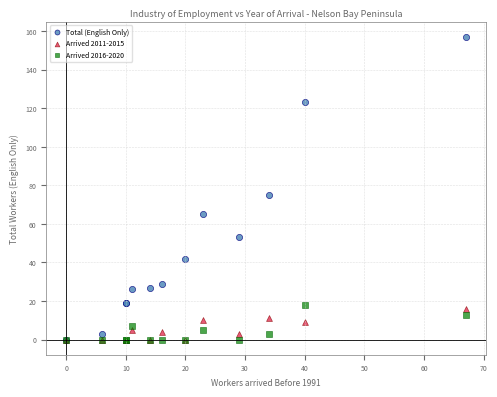

Which series contains the highest Y value?

Total (English Only)